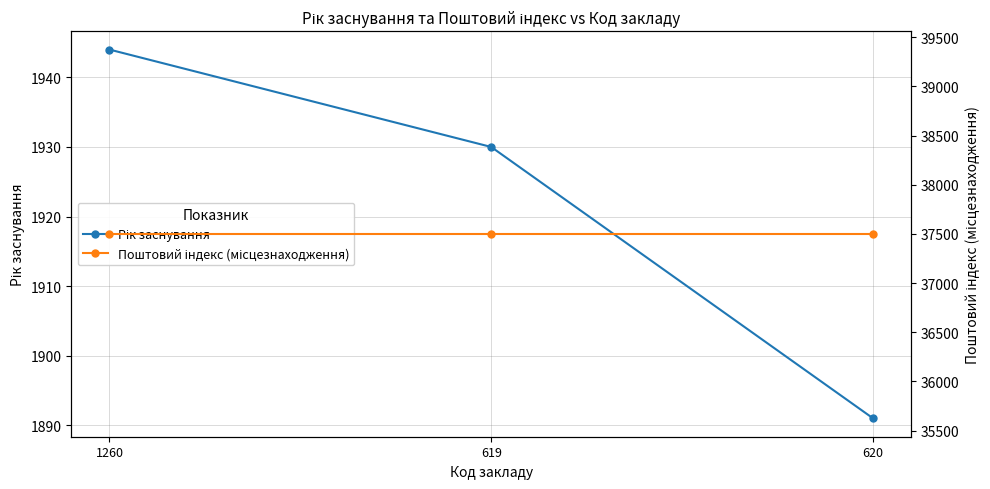

Is the value of Поштовий індекс (місцезнаходження) at 619 greater than the value of Рік заснування at 1260?

Yes